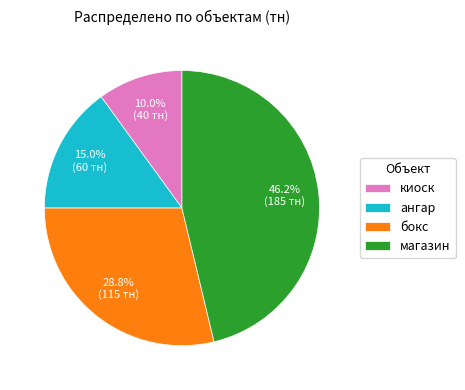

True or false: магазин accounts for 46% of the total.

True